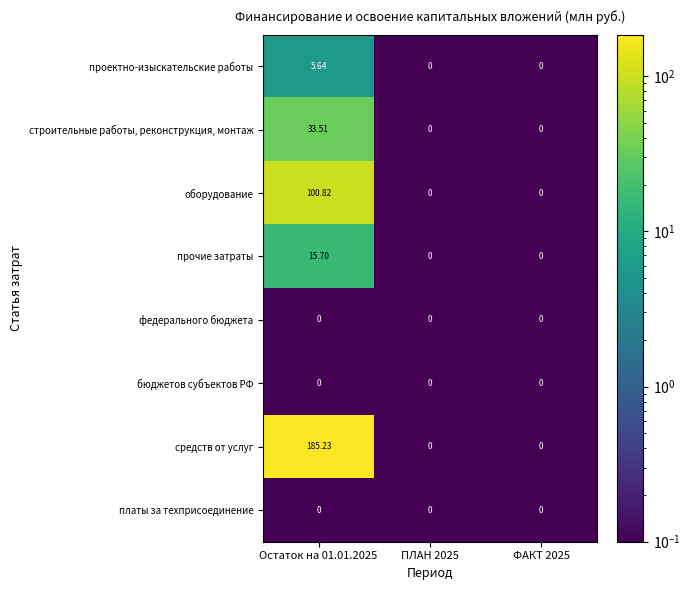

Which series has the largest range (max minus min)?

средств от услуг